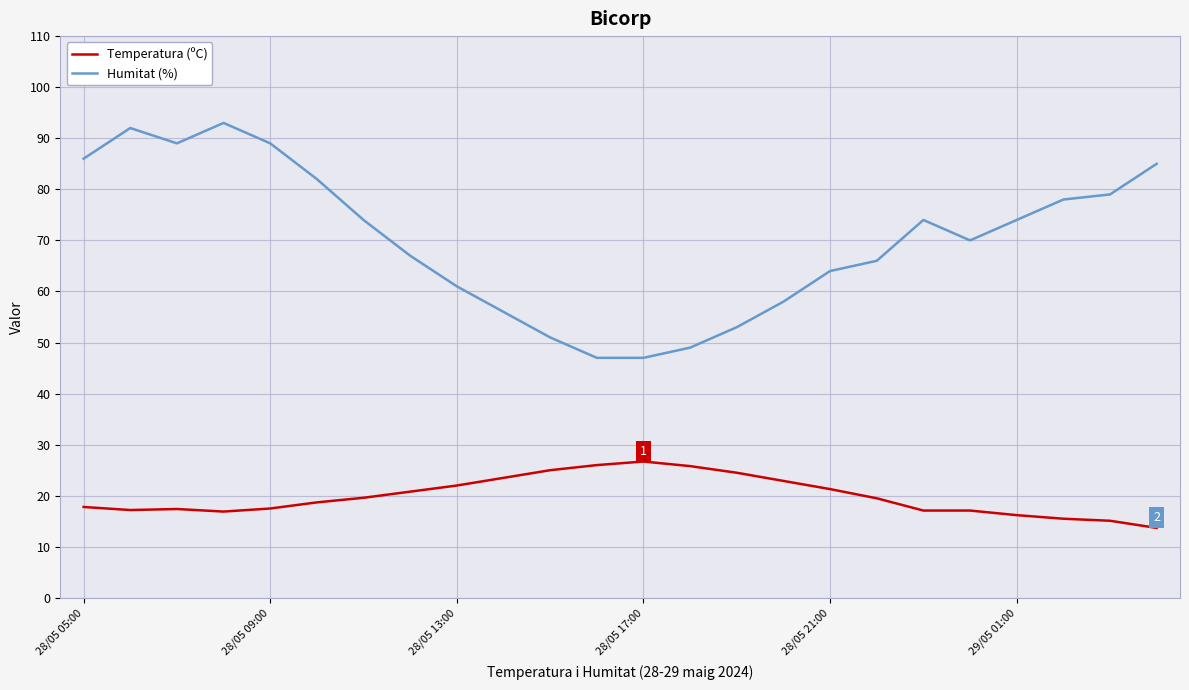

What is the sum of all Temperatura (ºC) values?

477.8